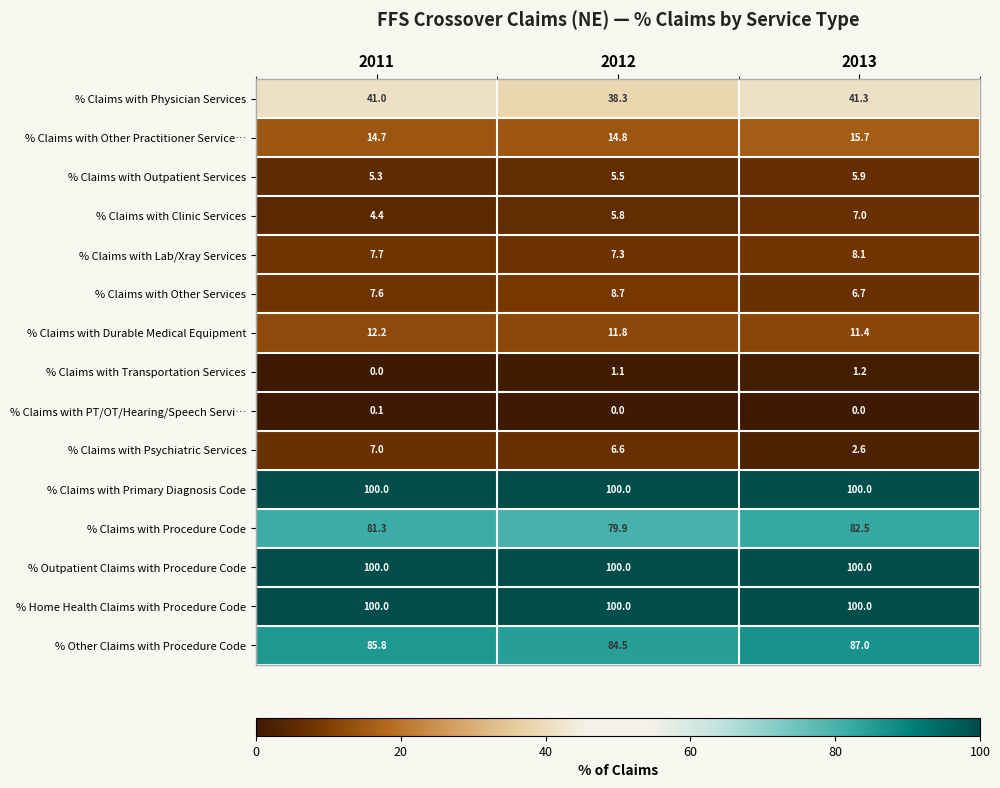

What is the sum of the % Claims with Outpatient Services values at 2012 and 2013?

11.4